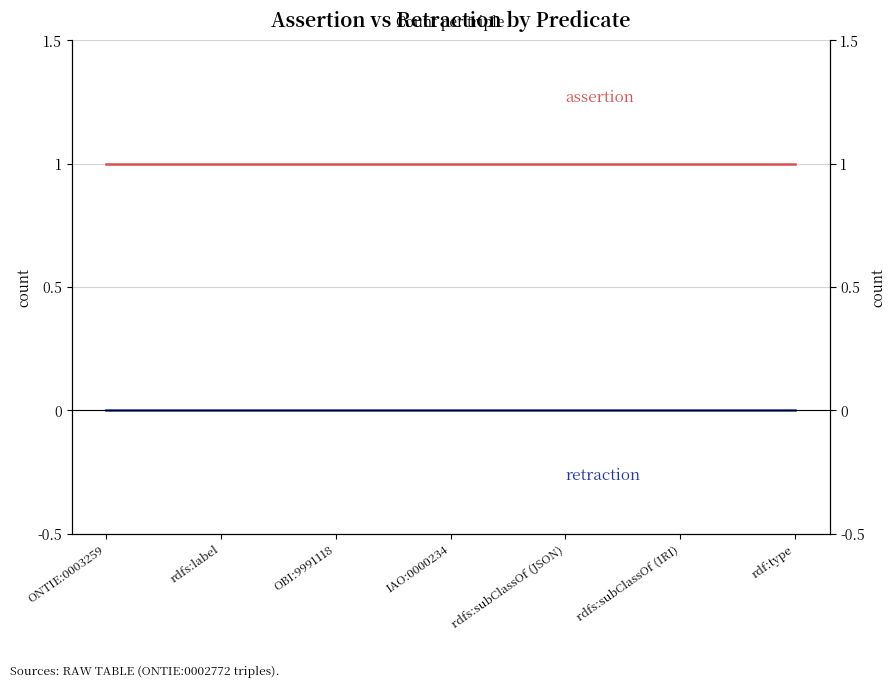

Which series changed the most between ONTIE:0003259 and rdfs:subClassOf (IRI)?

assertion